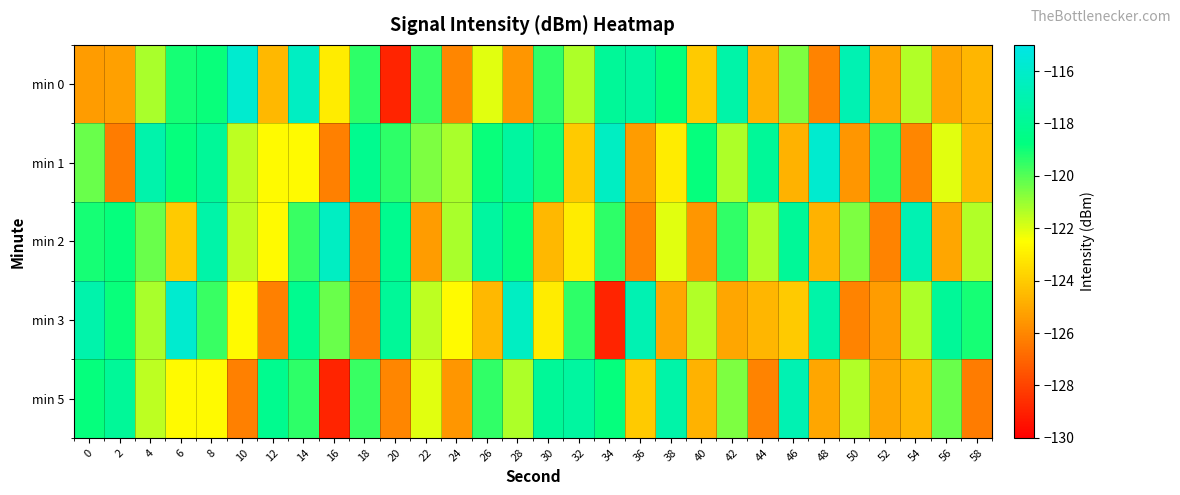

Which series changed the most between 32 and 36?

min 5